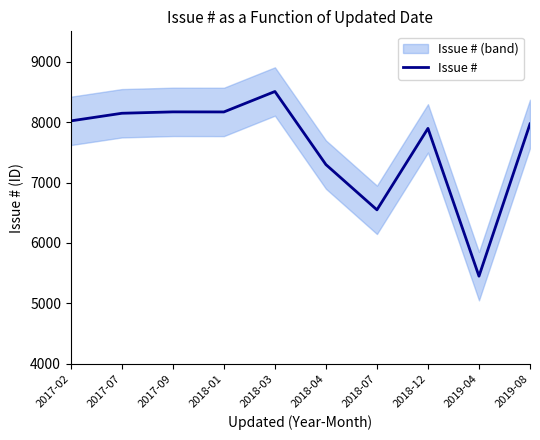

What is the difference between the values at 2019-08 and 2017-07?

176